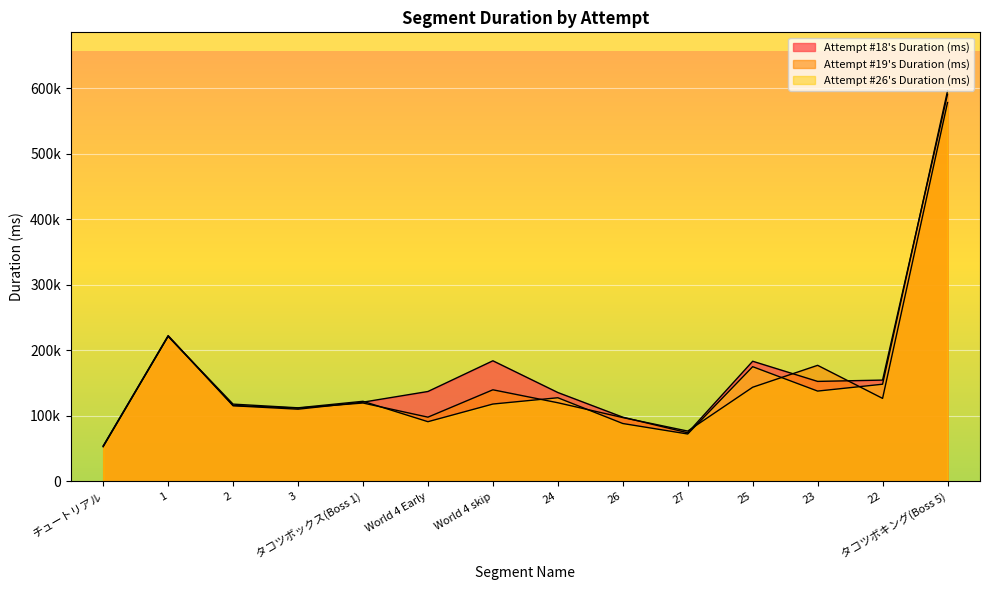

At which category does Attempt #18's Duration (ms) reach its first local valley?

3